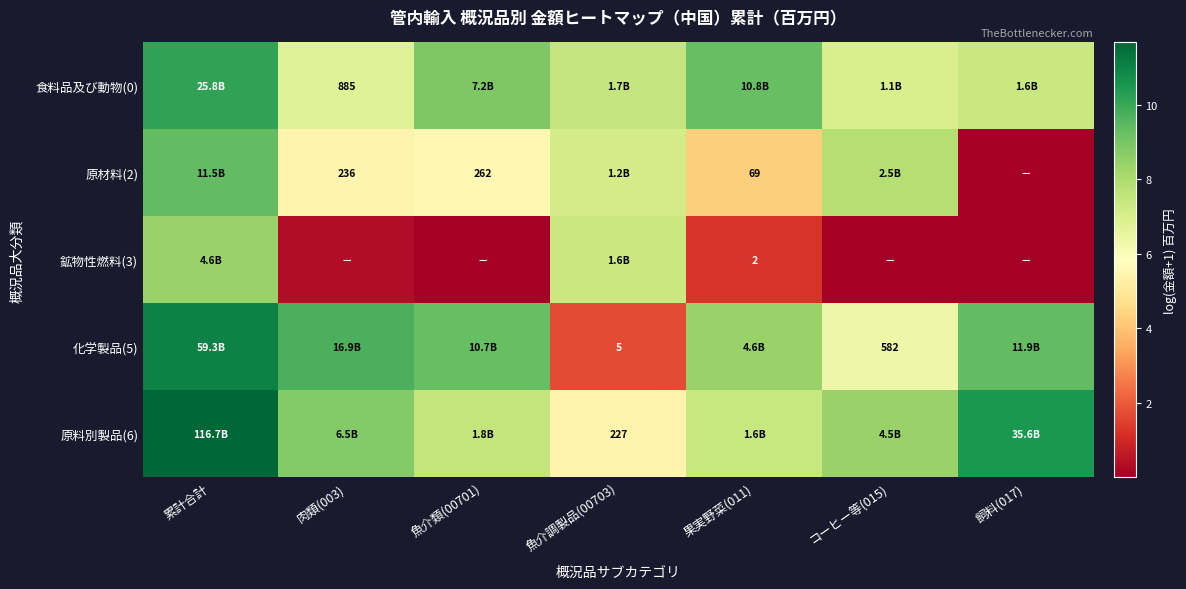

What is the difference between the maximum and minimum values in the 鉱物性燃料(3) series?

8.4